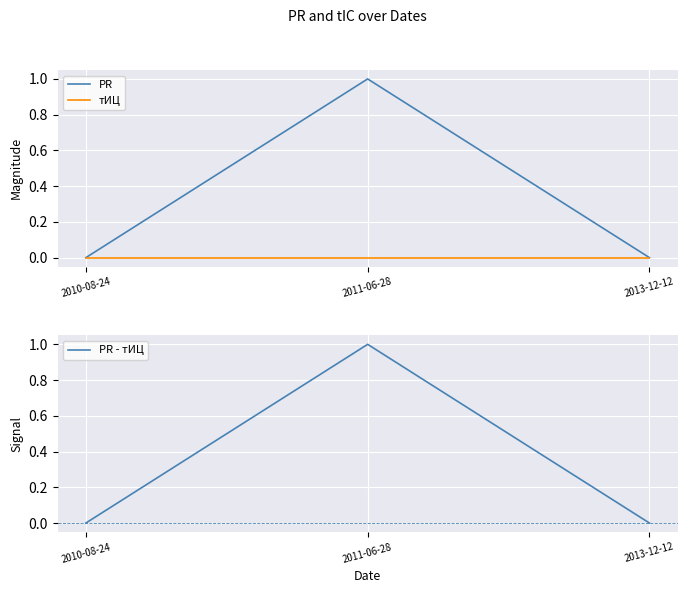

Which category has the lowest value across all series?

2010-08-24